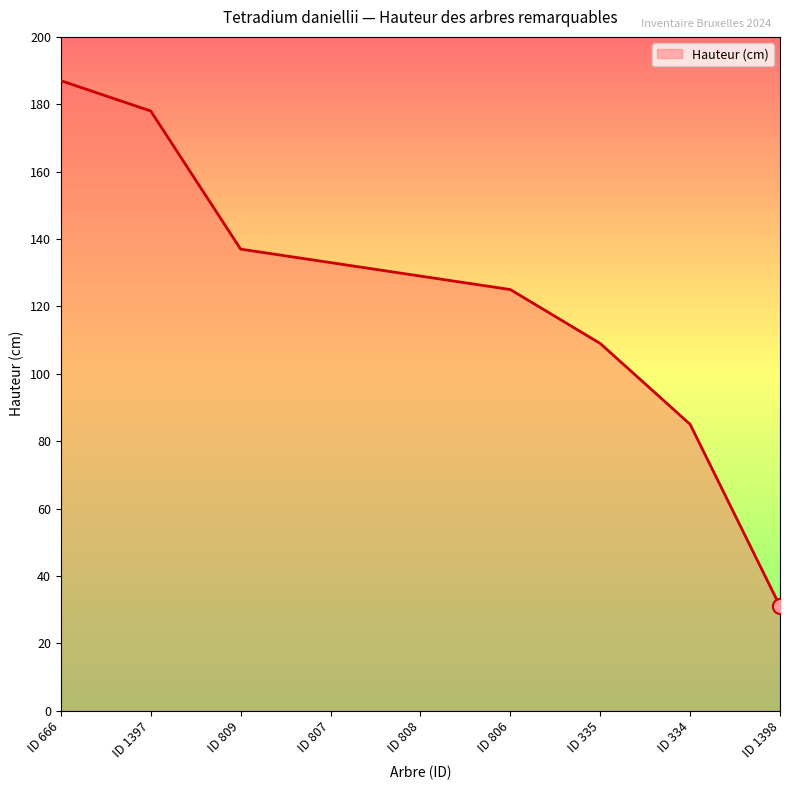

Approximately how many times larger is the value at ID 666 compared to ID 809?

1.4